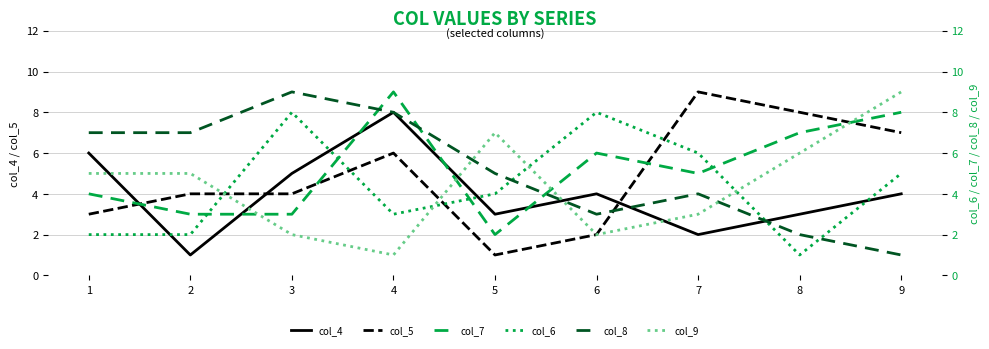

Is it true that col_9 equals 7 at 5?

True